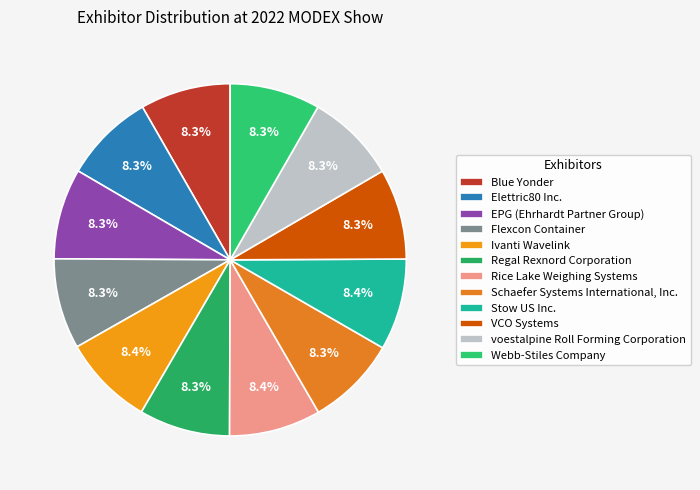

To the nearest percent, what percentage of the pie is EPG (Ehrhardt Partner Group)?

8%